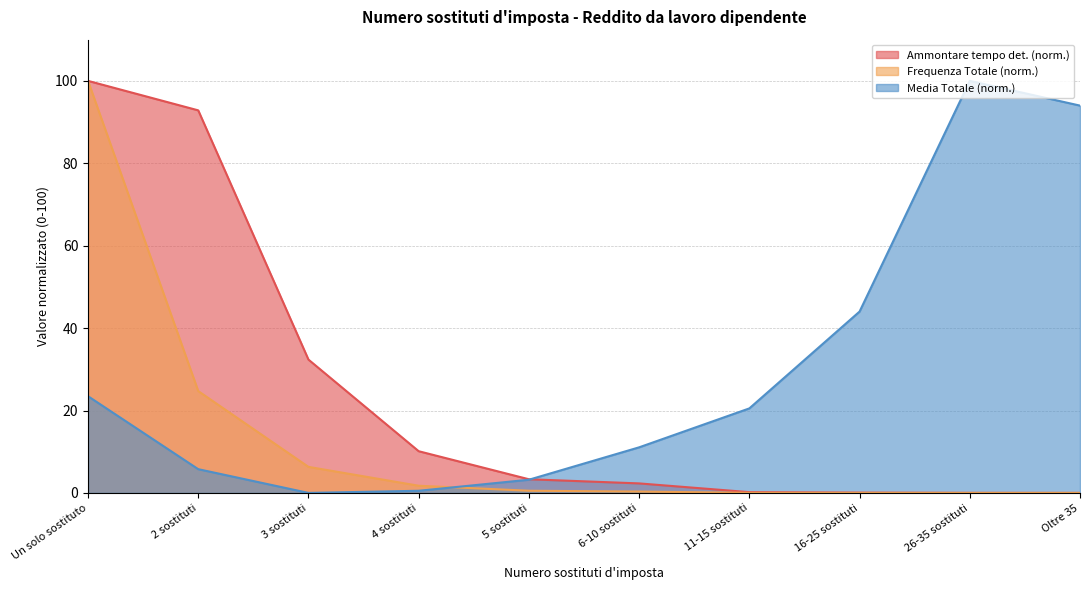

True or false: Media Totale (EUR) has a value of 20.5 at 11-15 sostituti.

True